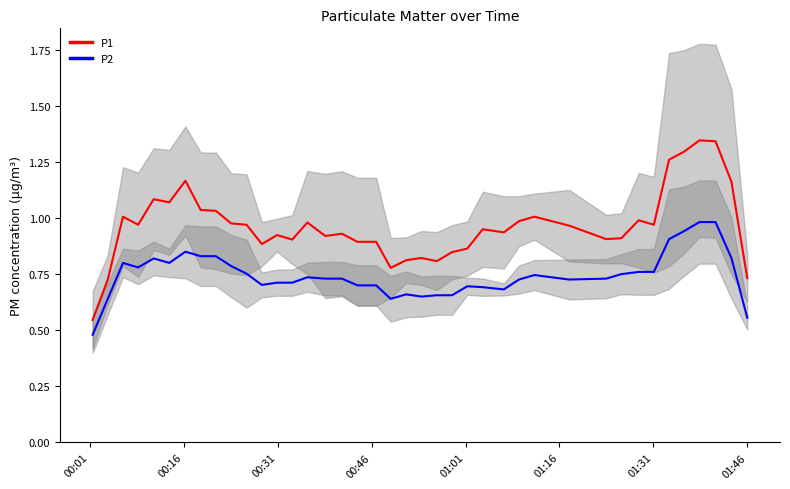

True or false: P1 and P2 intersect in this chart.

False